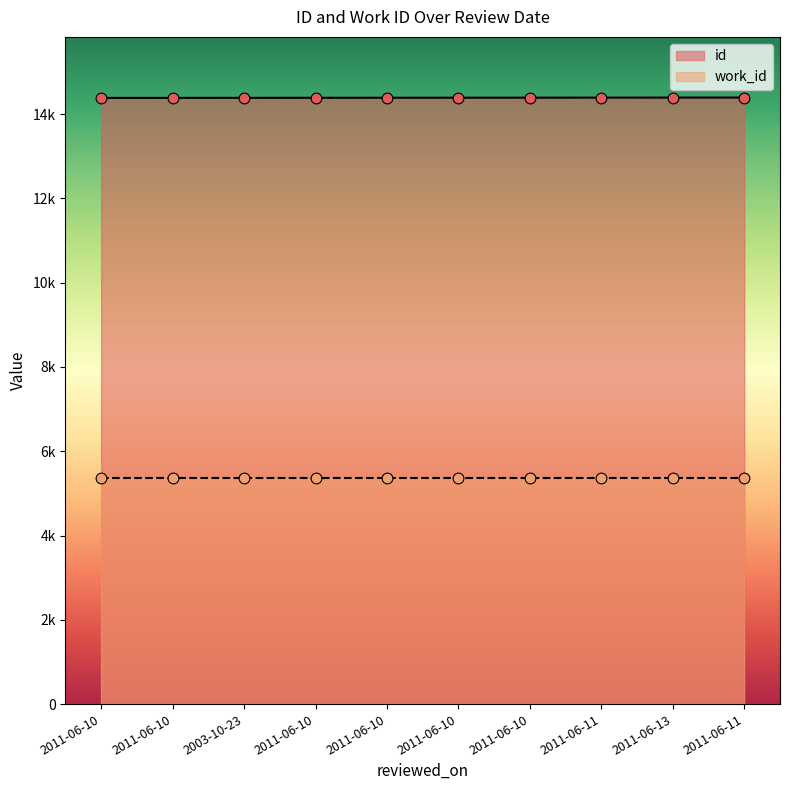

What is the ratio of the value at 2011-06-10 to the value at 2011-06-10?

1.0